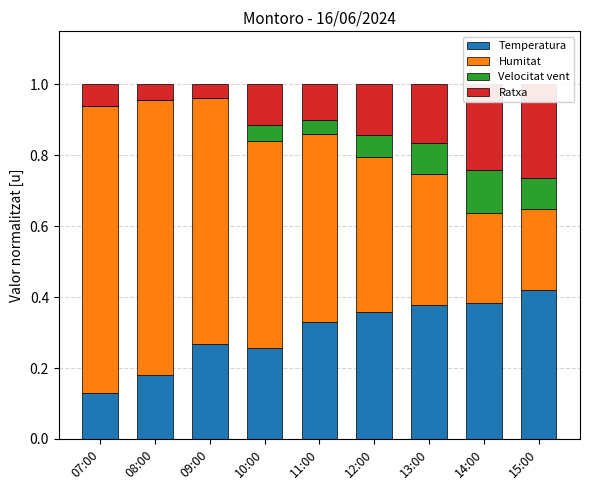

Does the chart contain any negative values?

No